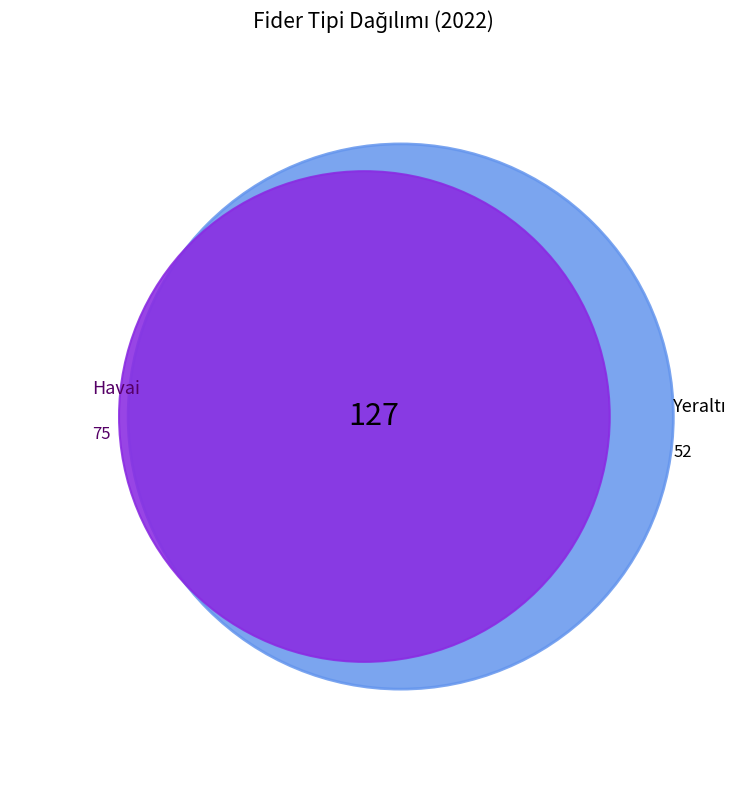

To the nearest percent, what portion does Havai represent?

59%